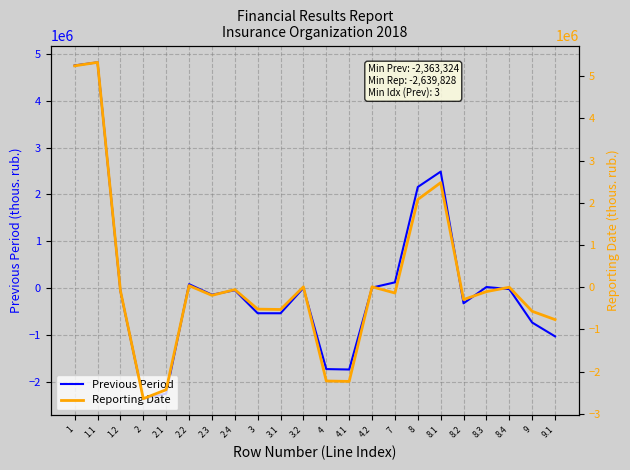

What is the label of the 9th point from the left?

3